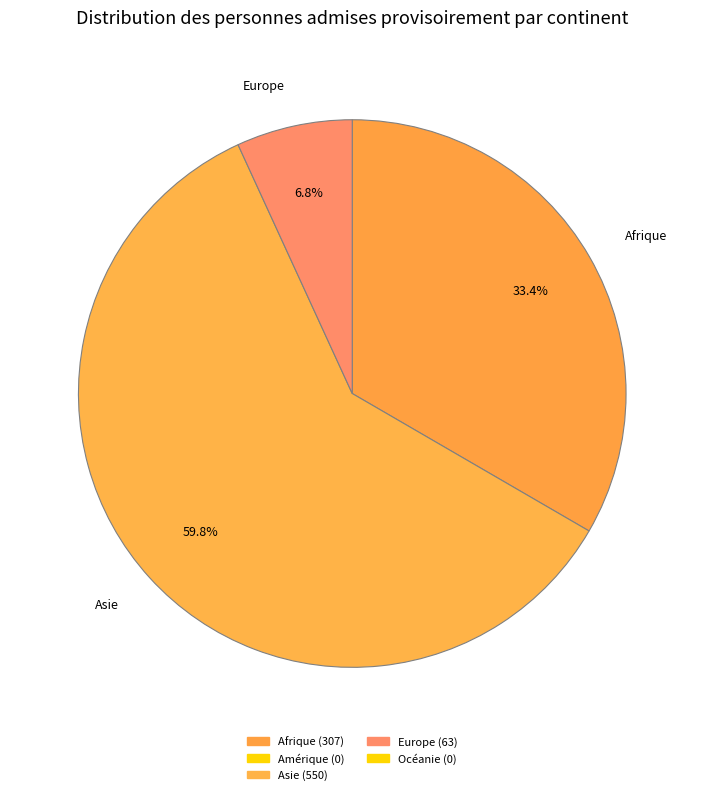

How many segments does this pie chart have?

3